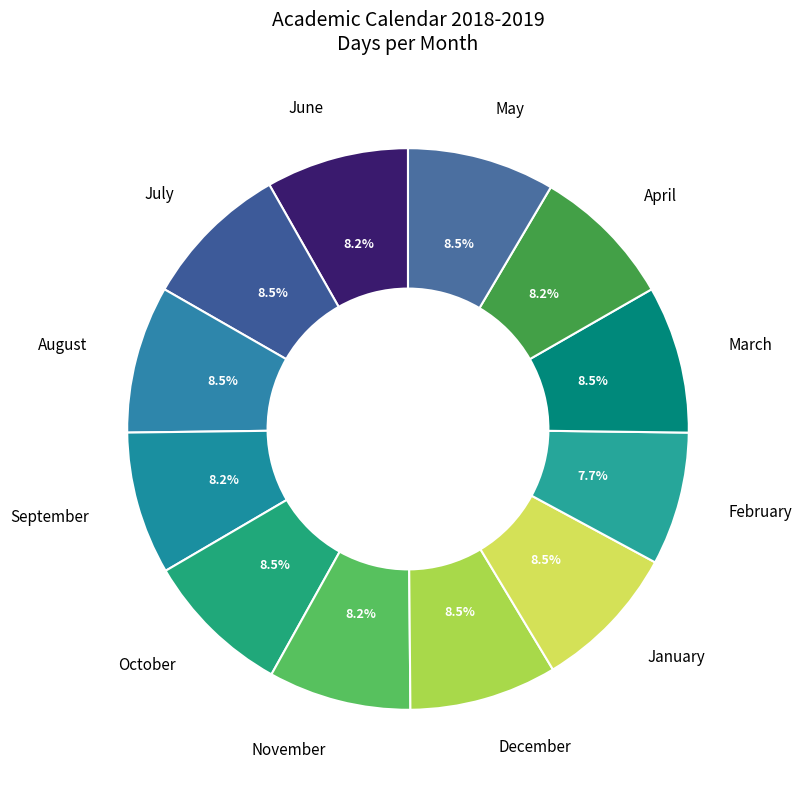

What percentage do June and March together represent?

16.7%